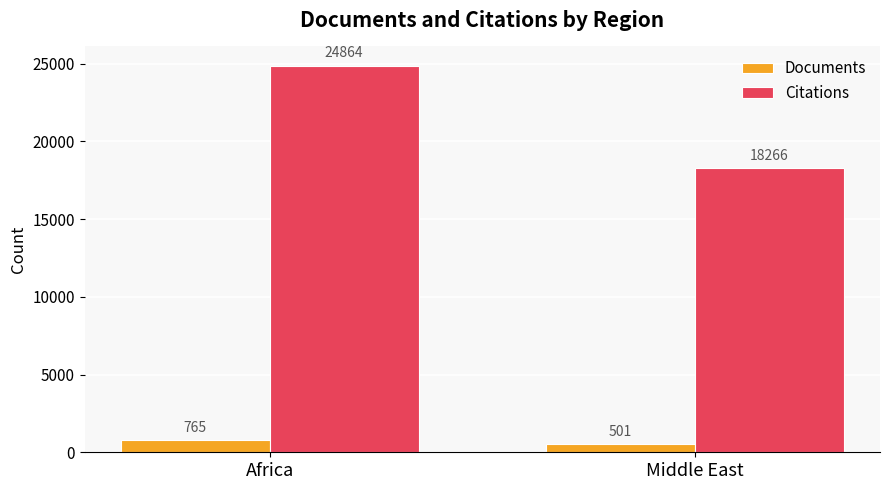

True or false: Citations has a value of 9670 at Middle East.

False